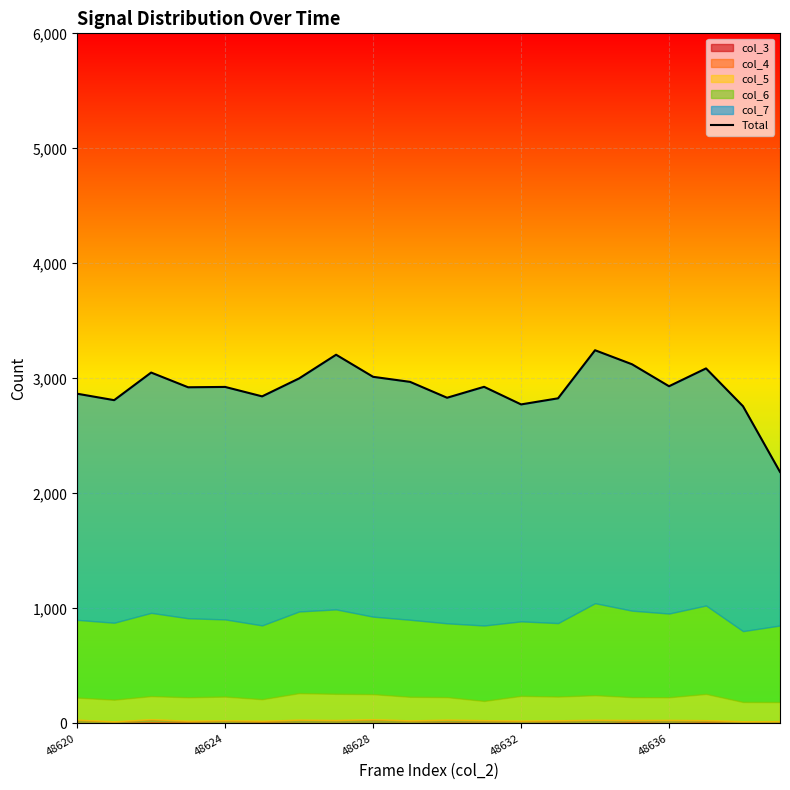

True or false: the data has more than 1 interior local peaks.

True